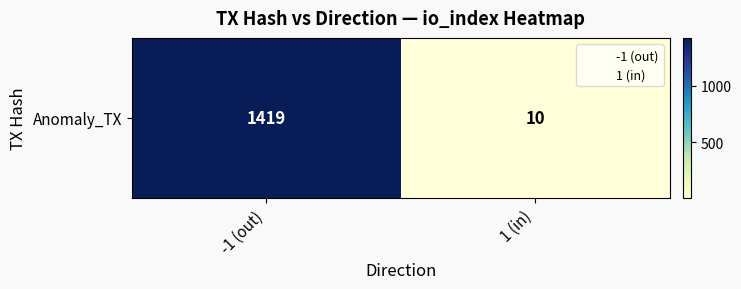

Rank the categories by value from highest to lowest.

-1 (out), 1 (in)